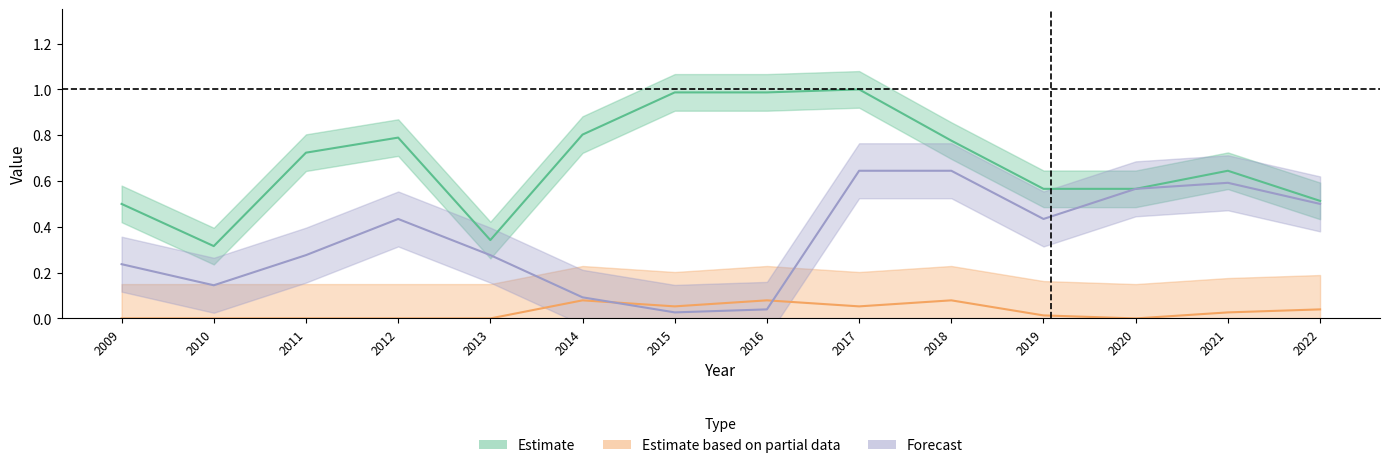

Rank the series at 2015 from highest to lowest value.

Estimate, Estimate based on partial data, Forecast